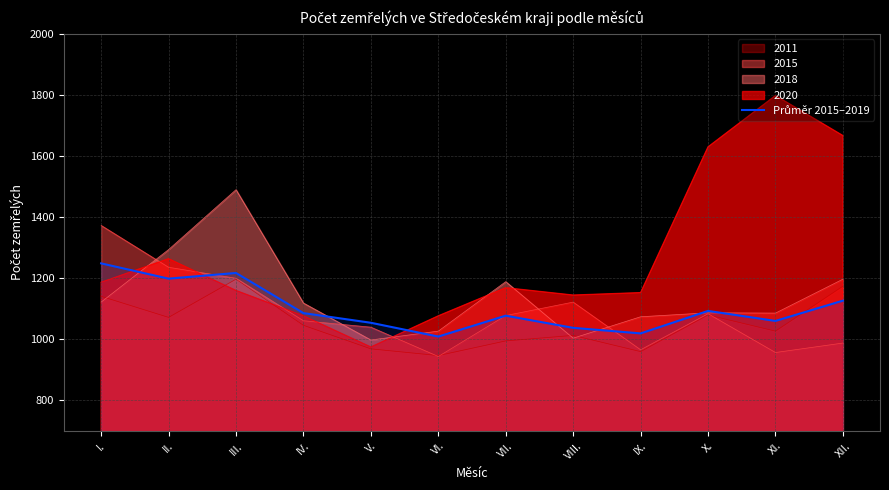

True or false: the data shows 1126.8 at XII..

True